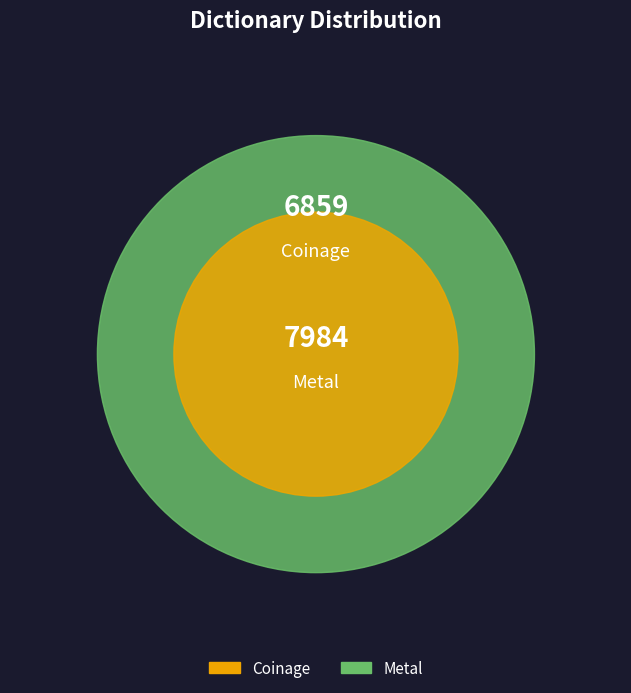

Do Coinage and Metal together represent more than half of the pie?

Yes